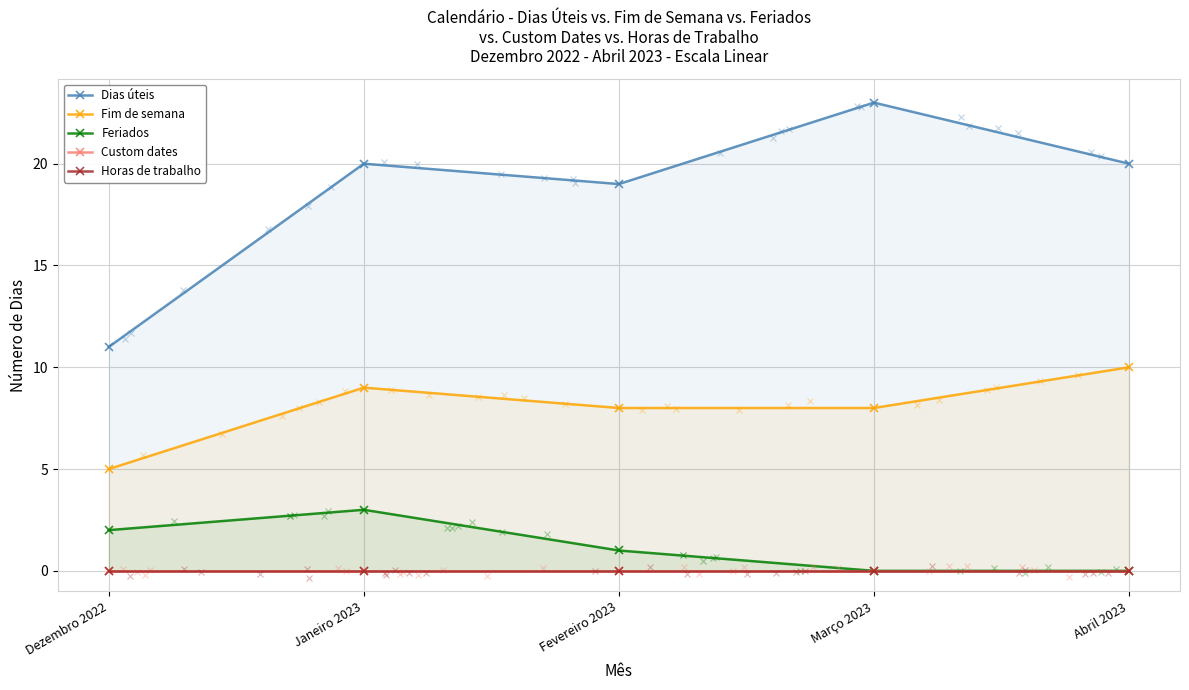

Which category has the highest value in the Custom dates series?

Dezembro 2022